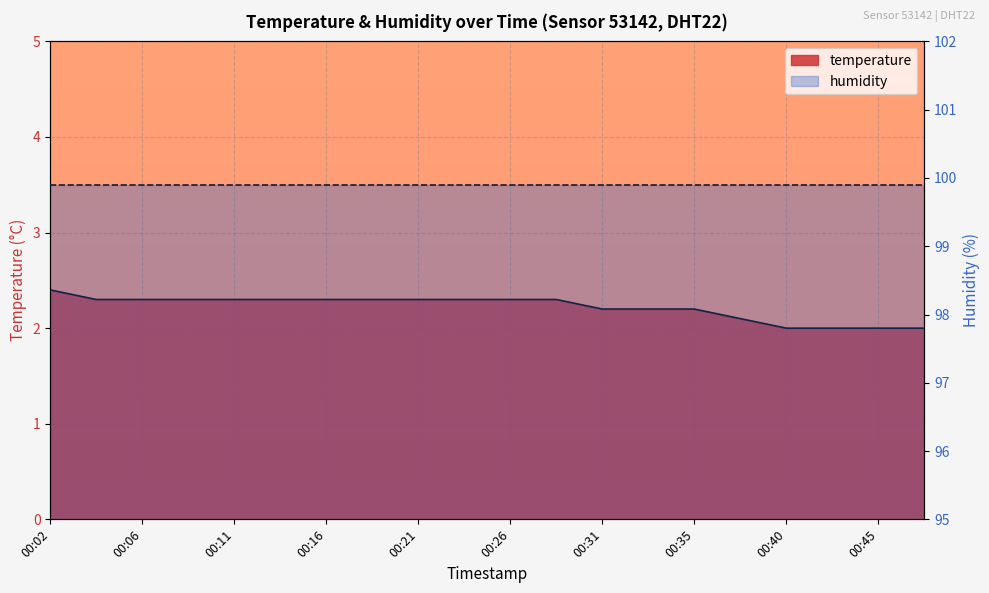

What is the value of the 15th point from the left?

2.2